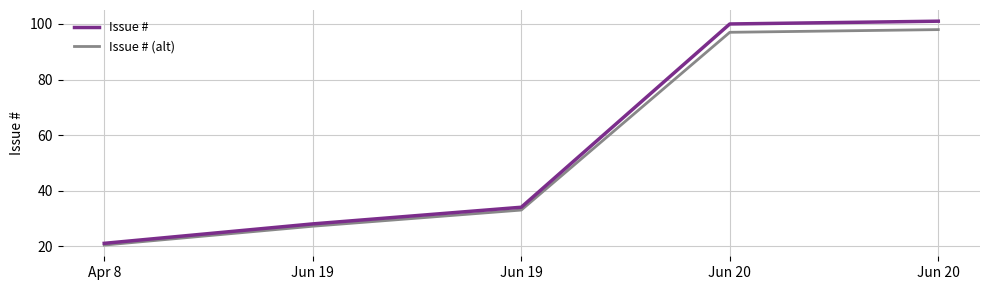

What is the difference between the maximum and second lowest values in the Issue # (alt) series?

70.8